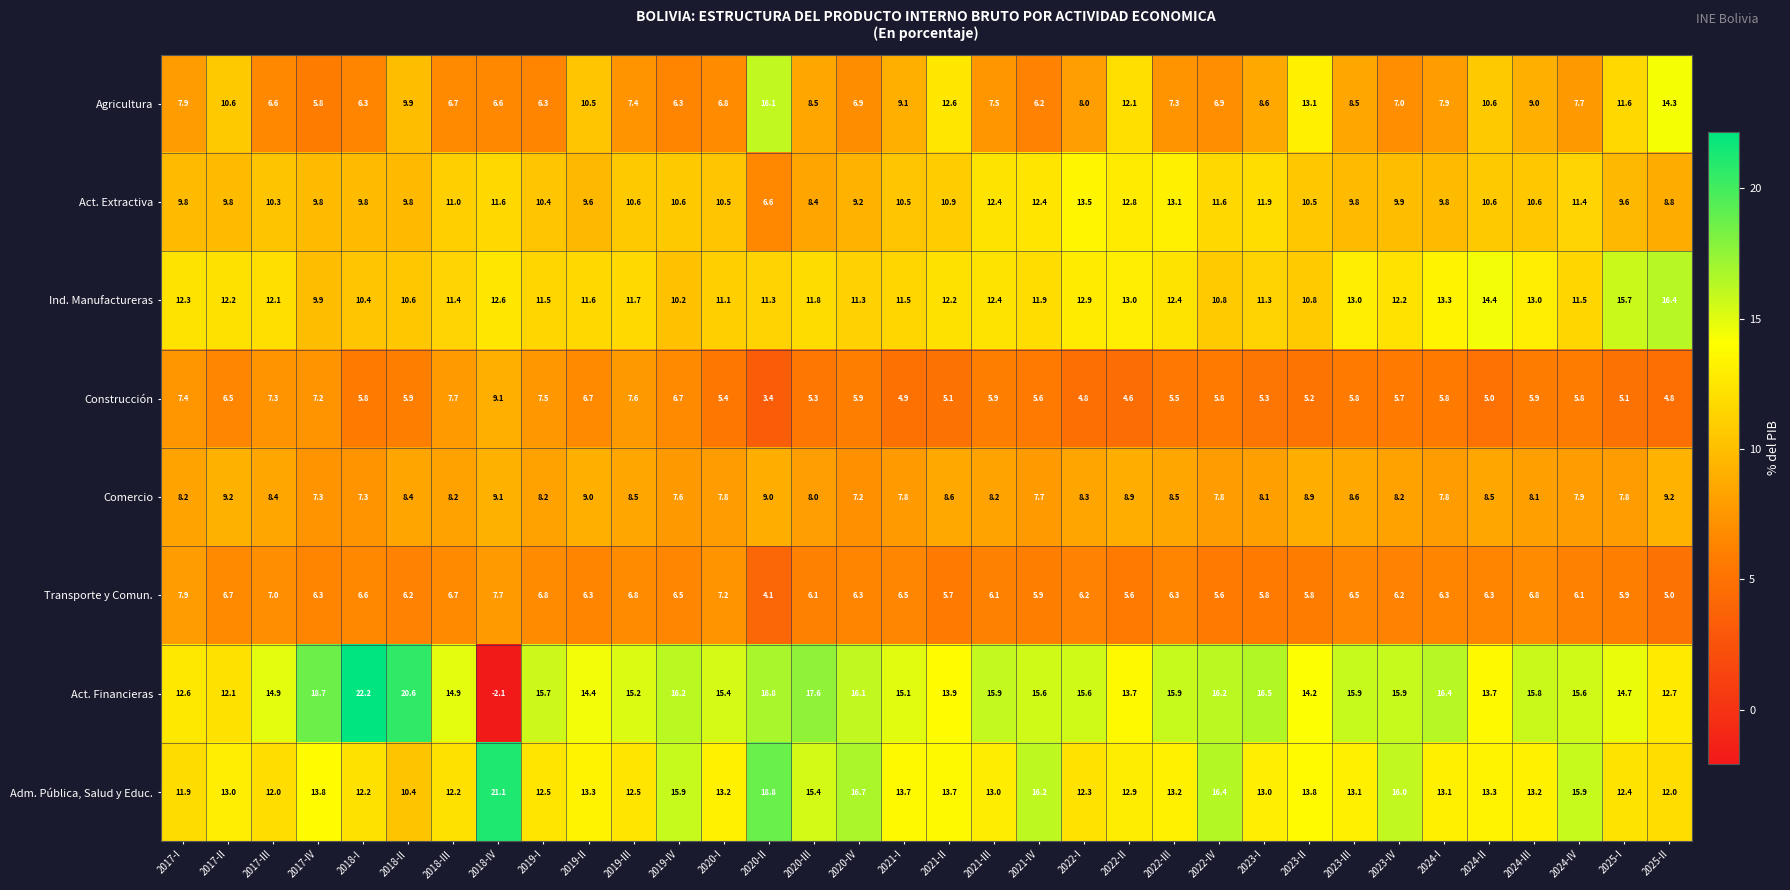

Is the value of Transporte y Comun. at 2020-I greater than the value of Act. Extractiva at 2019-I?

No